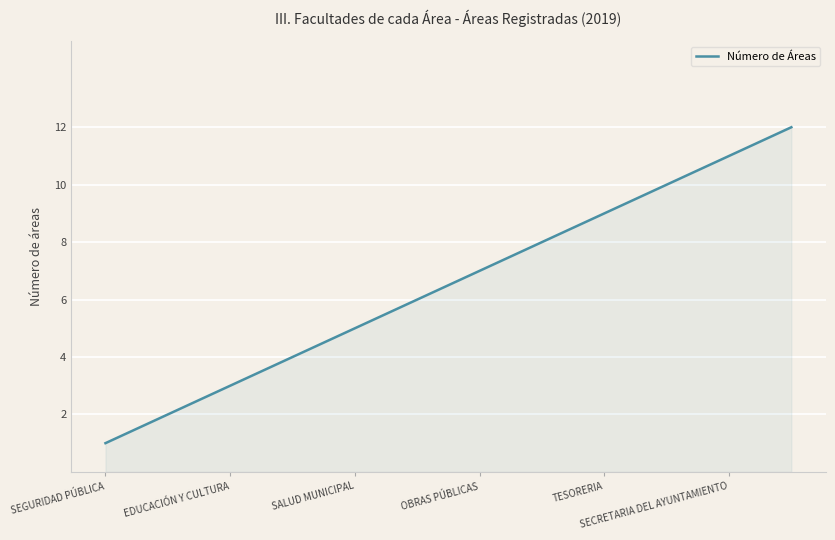

What is the maximum value shown in the chart?

12.0